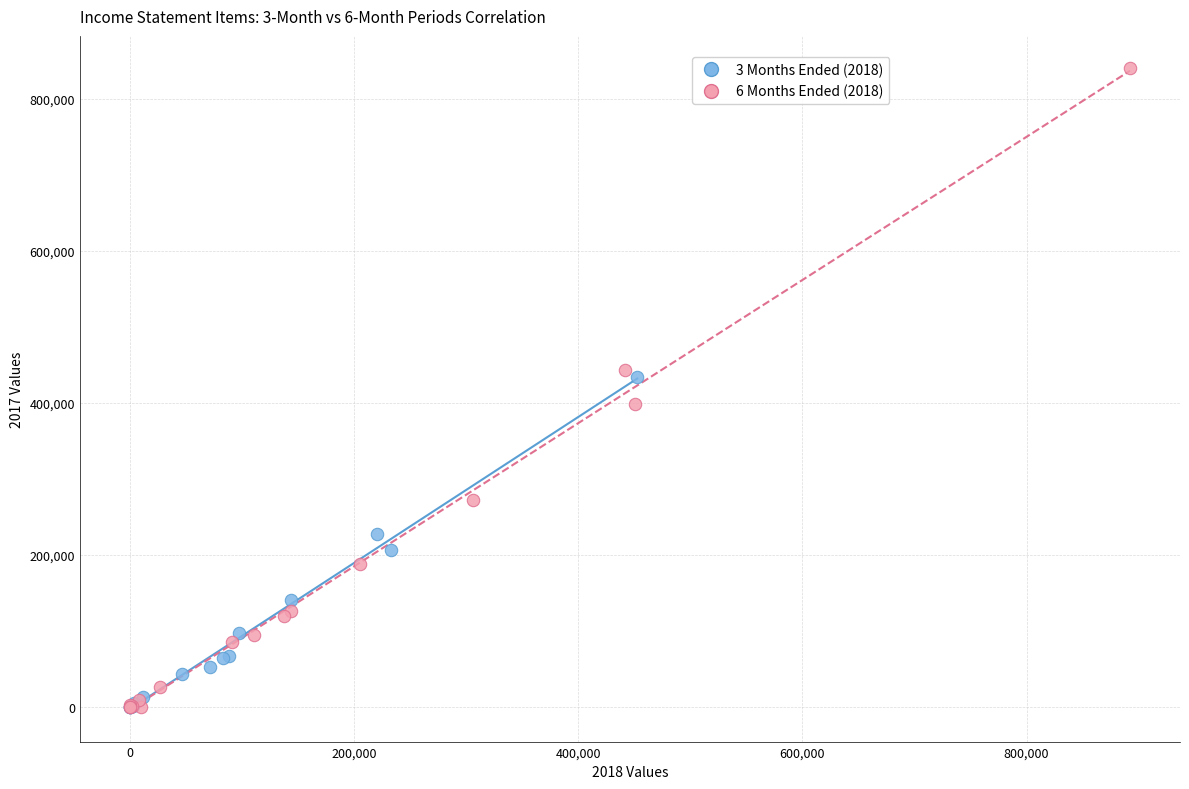

Which series has the largest Y range (max minus min)?

6 Months Ended (2018)